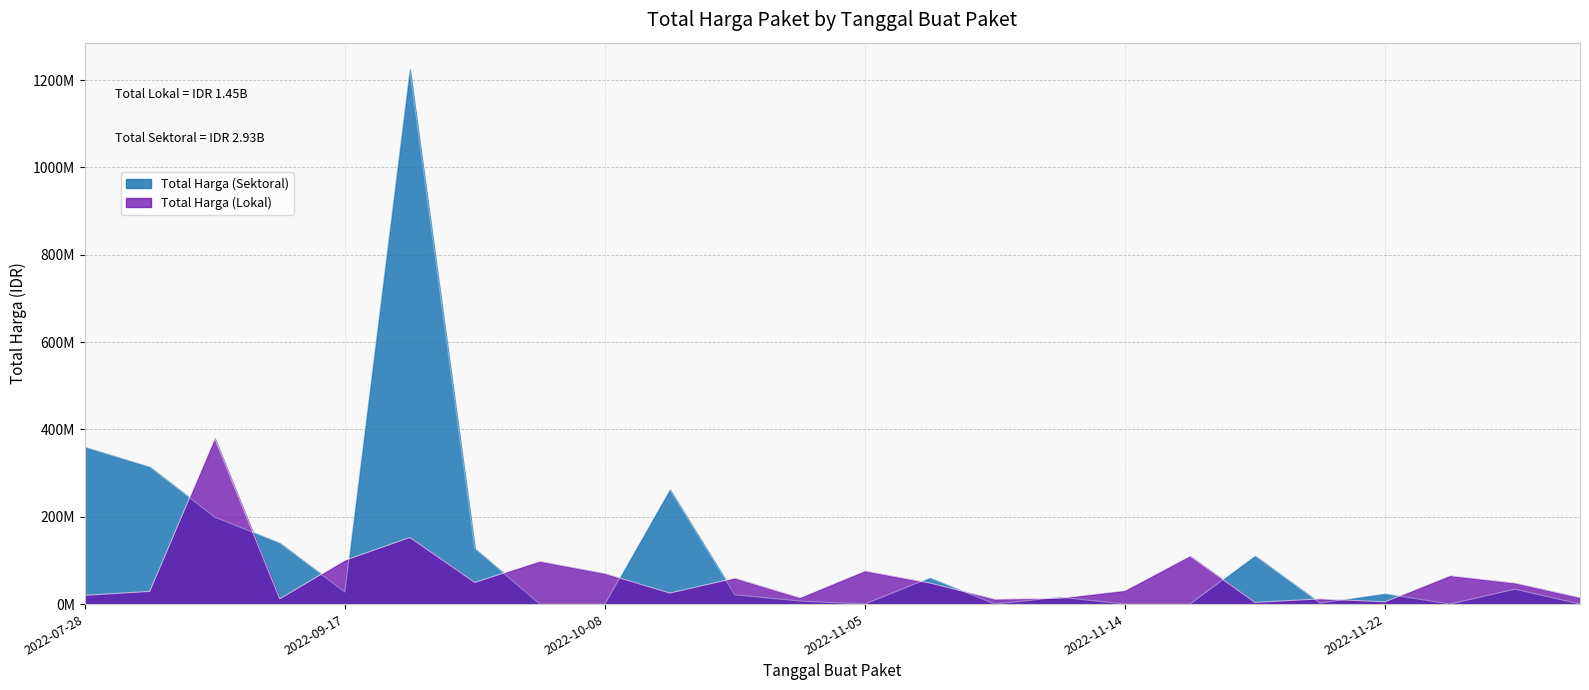

The Total Harga (Sektoral) series shows 1224682000 at 2022-09-30. True or false?

True